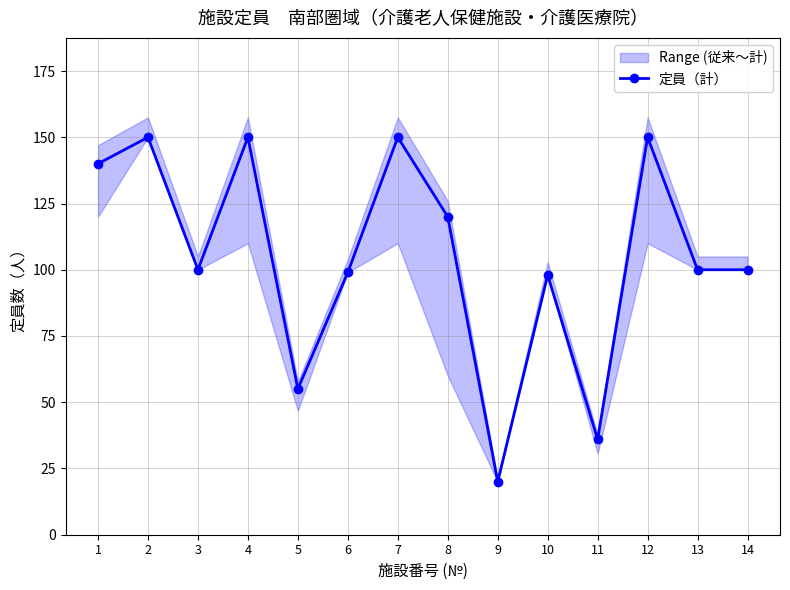

How many categories are shown in the chart?

14